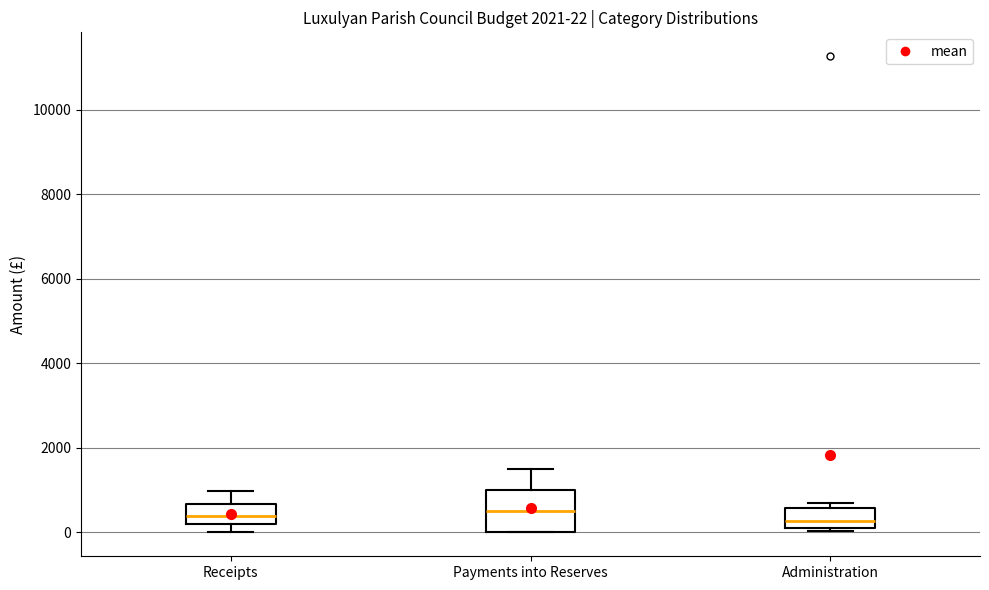

Which box is the tallest, from its lower edge to its upper edge?

Payments into Reserves